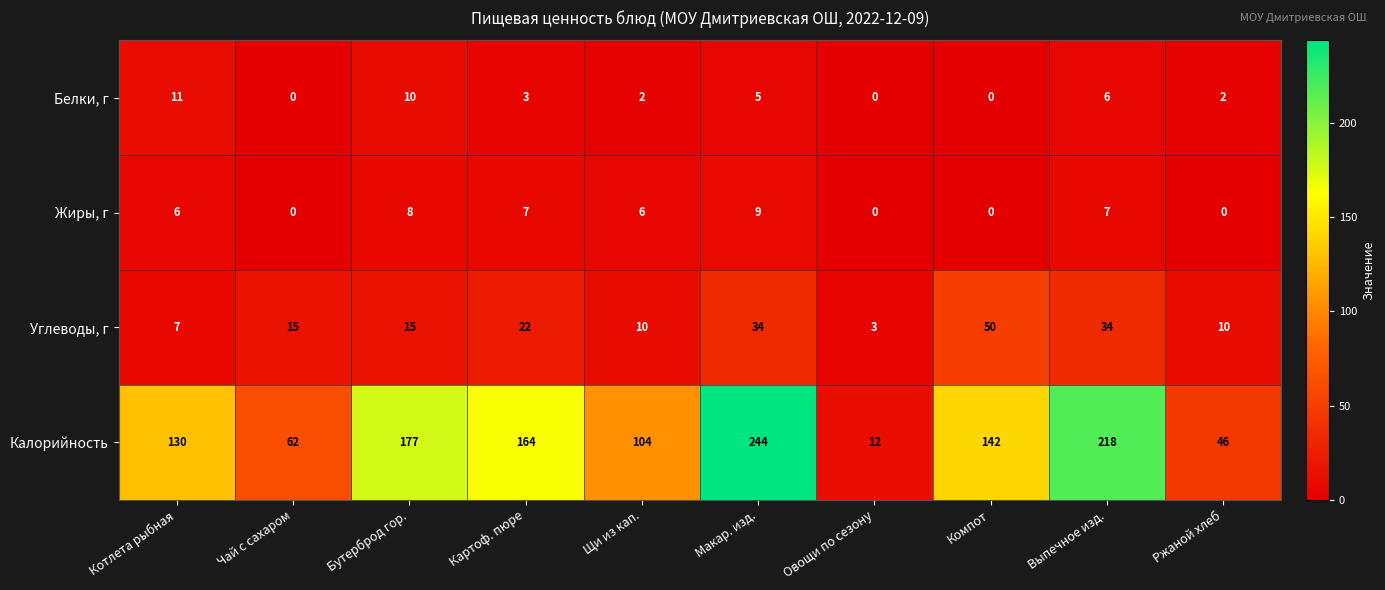

How many data points does each series have?

10